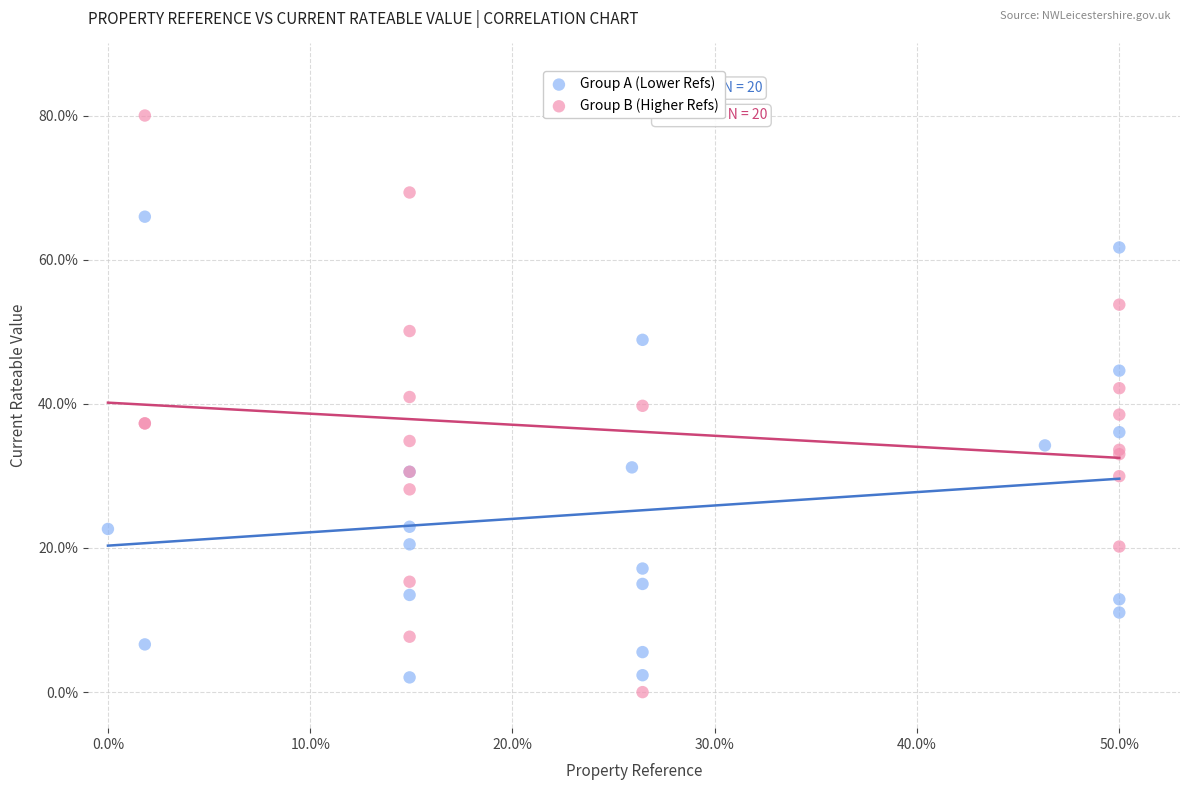

Which series contains the highest Y value?

Group B (Higher Refs)